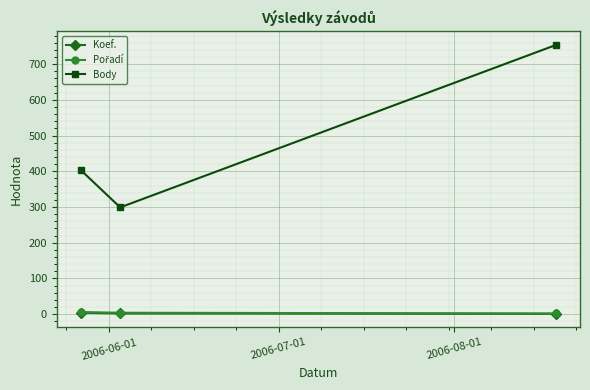

Which series has the largest range (max minus min)?

Body